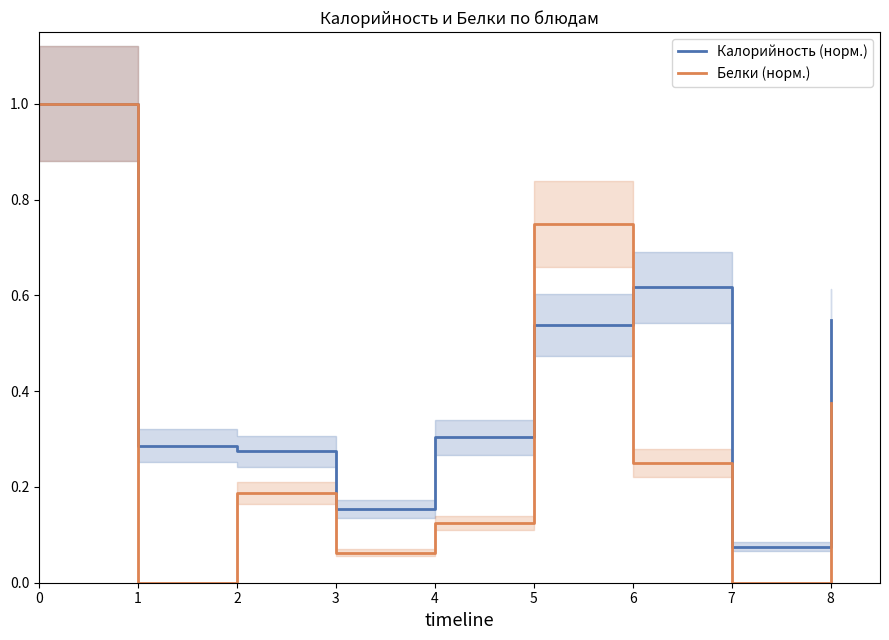

Reading left to right, list all the values displayed in this chart.

Калорийность (норм.): 0=1.0	1=0.3	2=0.3	3=0.2	4=0.3	5=0.5	6=0.6	7=0.1	8=0.5
Белки (норм.): 0=1.0	1=0.0	2=0.2	3=0.1	4=0.1	5=0.8	6=0.2	7=0.0	8=0.4